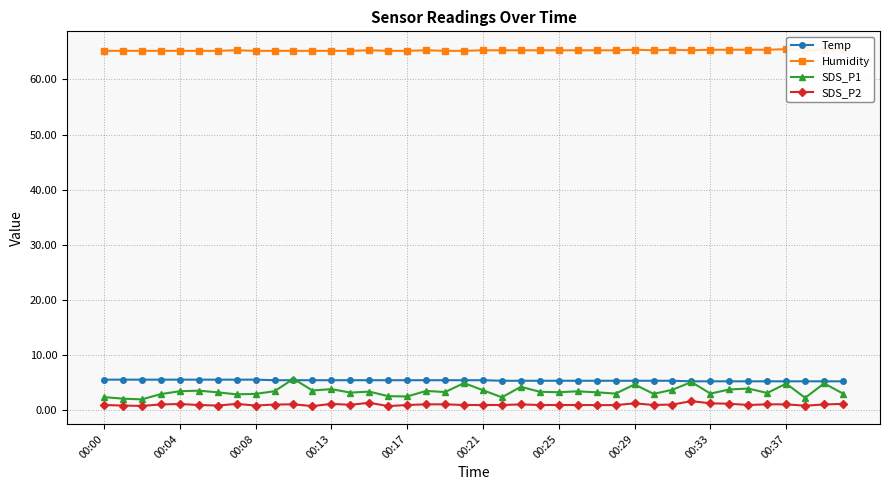

Is it true that SDS_P2 equals 0.9 at 00:00?

True